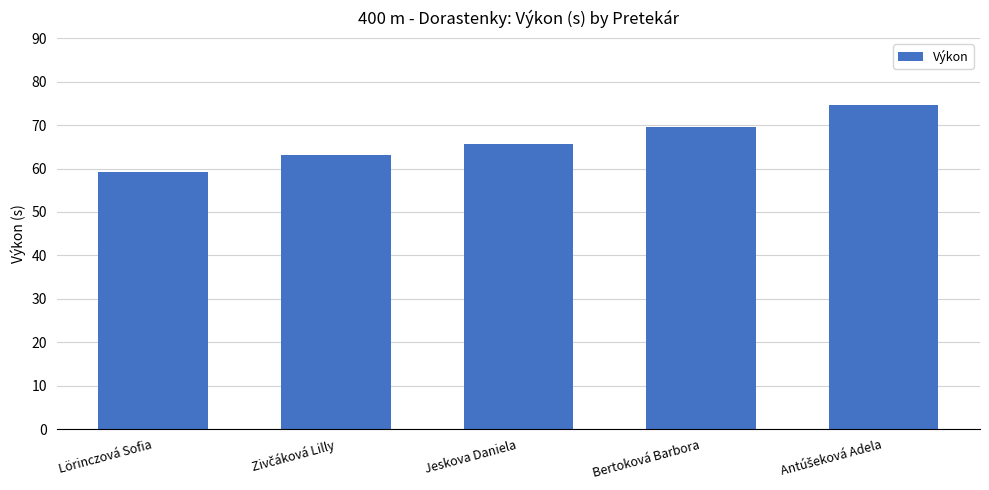

What is the label of the 1st bar from the left?

Lörinczová Sofia